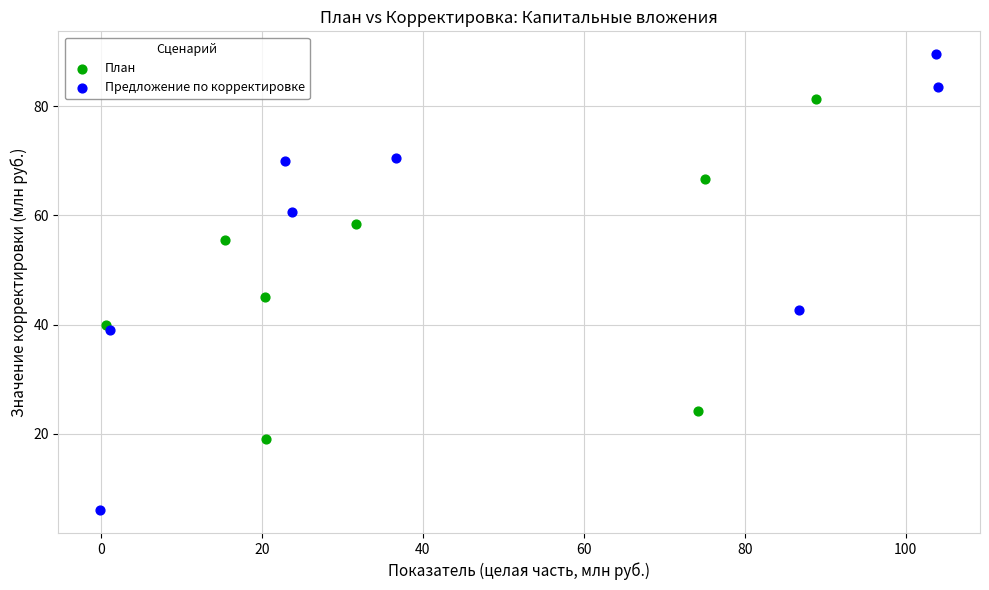

Which series reaches the minimum Y coordinate?

Предложение по корректировке